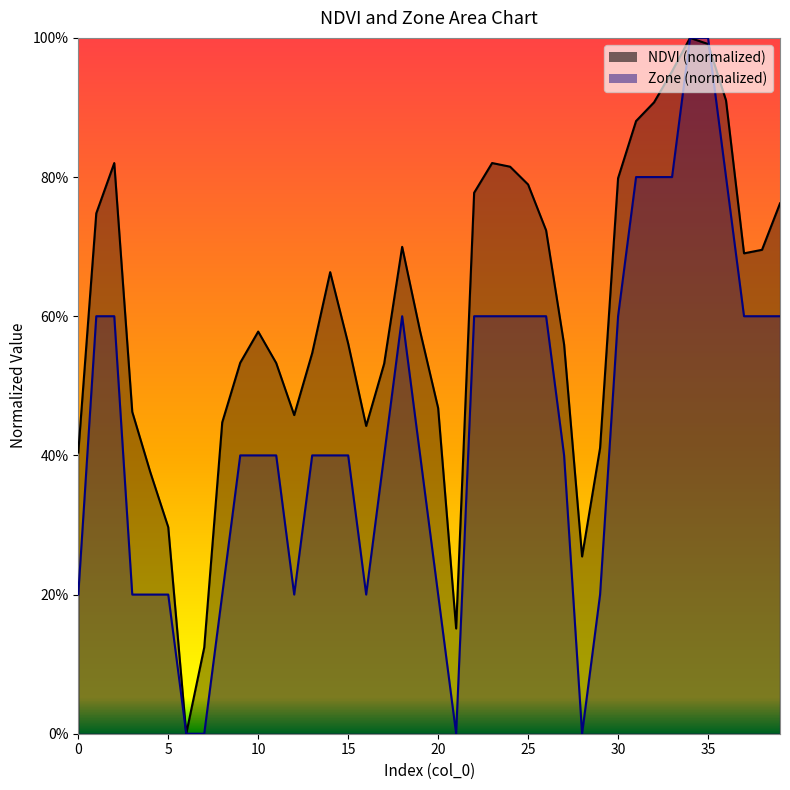

Which series has the largest total across all categories?

NDVI